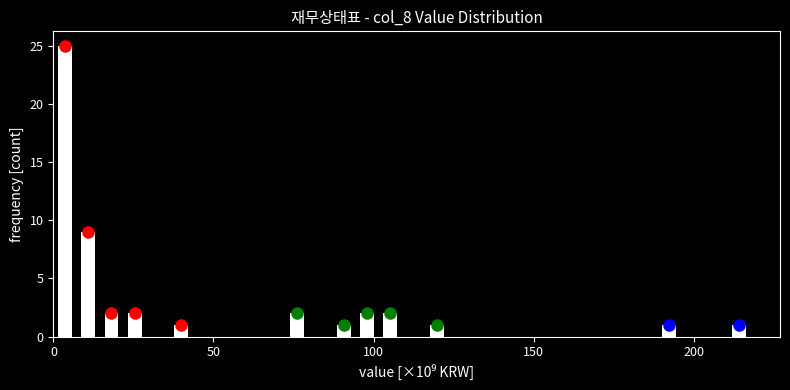

Around what value on the x-axis is the tallest bar? Give the approximate position of its centre, as read against the axis.

5